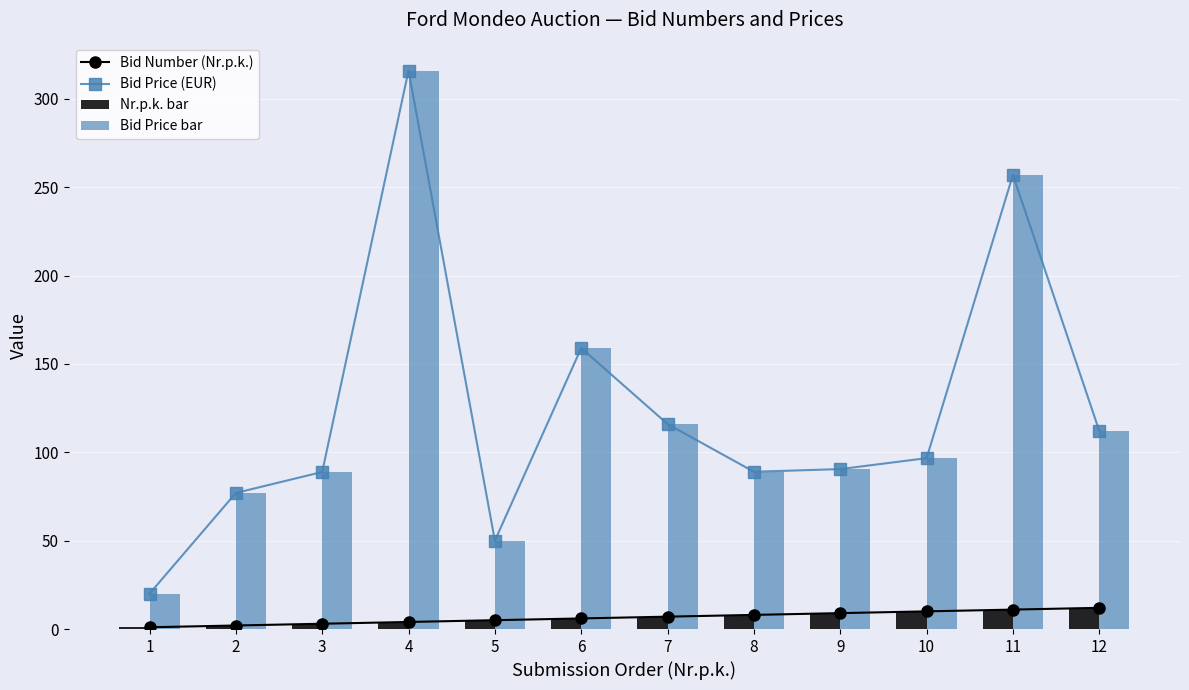

Which has a higher value, 9 or 10?

10